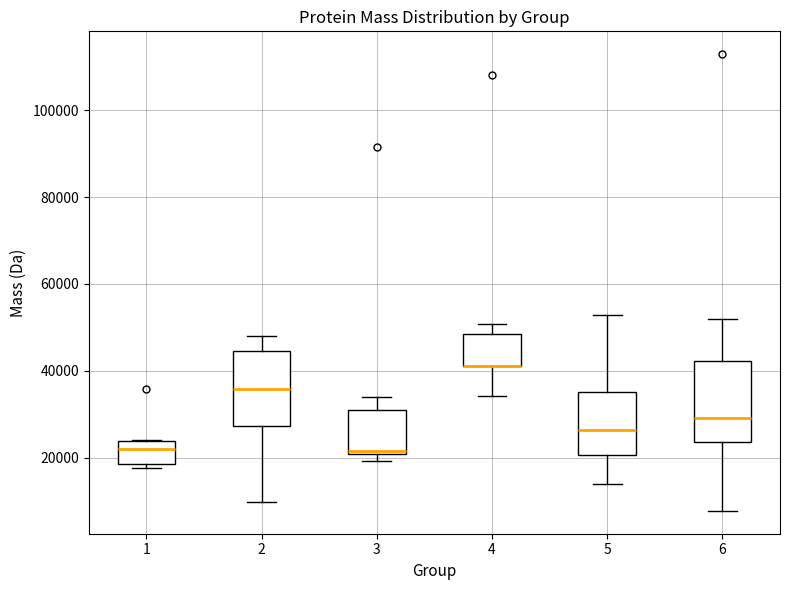

Reading left to right, transcribe this box plot: for each box, give where its median line is, the range the box spans, and where its two whiskers end, as read against the y-axis. The values are not printed on the chart, so give them approximately, as read against the axis.

1: median 22000, box 18000 to 24000, whiskers 18000 (just below the box's lower edge) to 24000
2: median 36000, box 28000 to 44000, whiskers 10000 to 48000
3: median 22000, box 20000 to 30000, whiskers 20000 (just below the box's lower edge) to 34000
4: median 42000 (drawn on the box's lower edge), box 42000 to 48000, whiskers 34000 to 50000
5: median 26000, box 20000 to 36000, whiskers 14000 to 52000
6: median 30000, box 24000 to 42000, whiskers 8000 to 52000